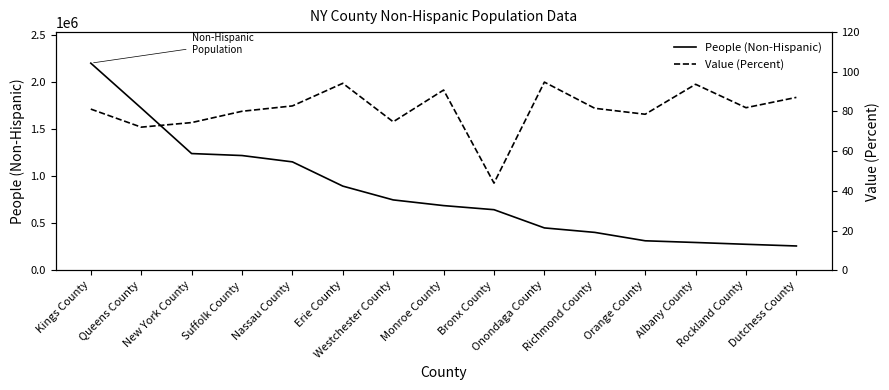

Which series has the widest spread of values?

People (Non-Hispanic)